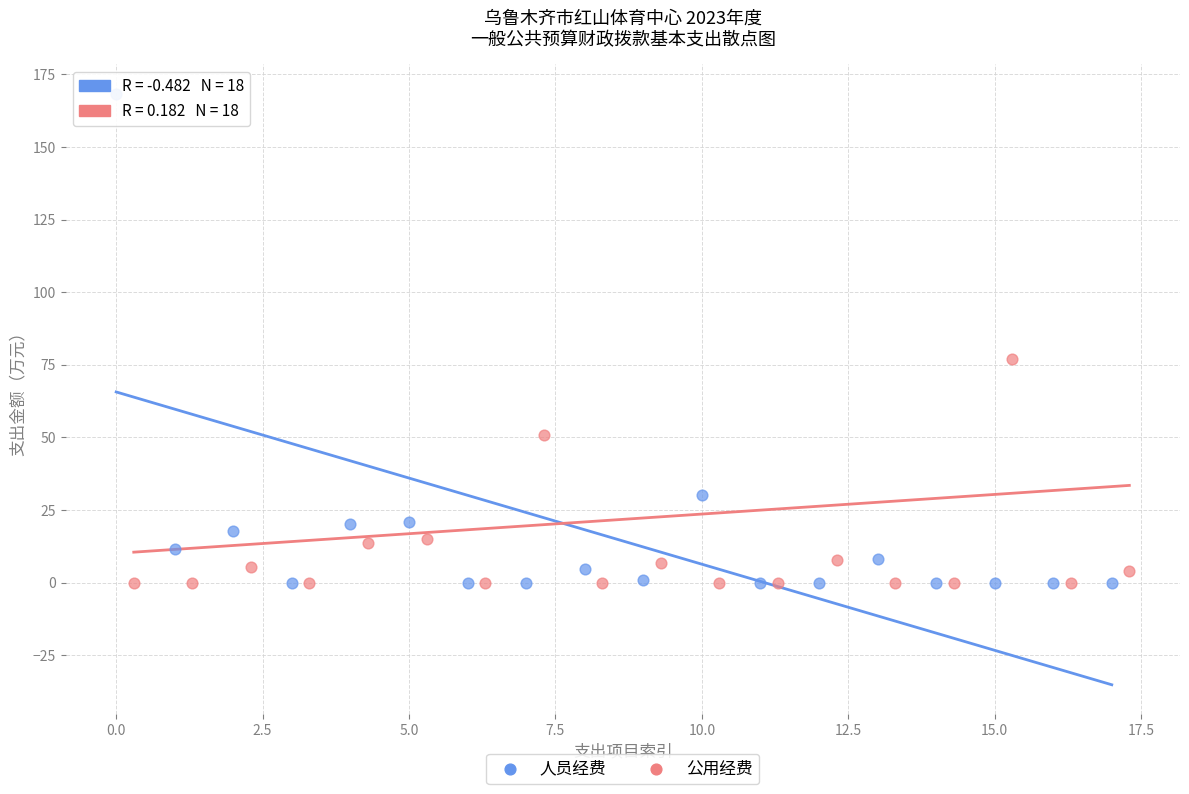

Which series has the largest Y range (max minus min)?

人员经费